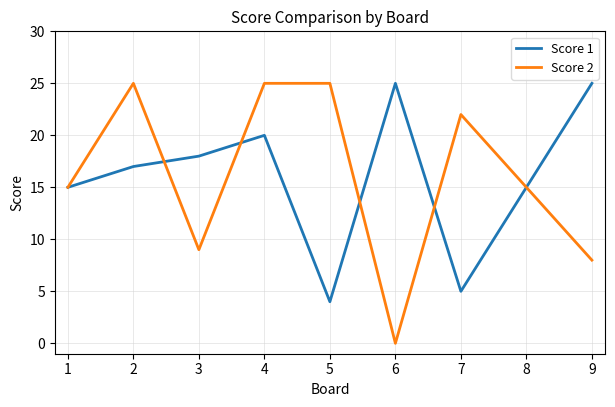

At 3, list the series in order from smallest to largest.

Score 2, Score 1